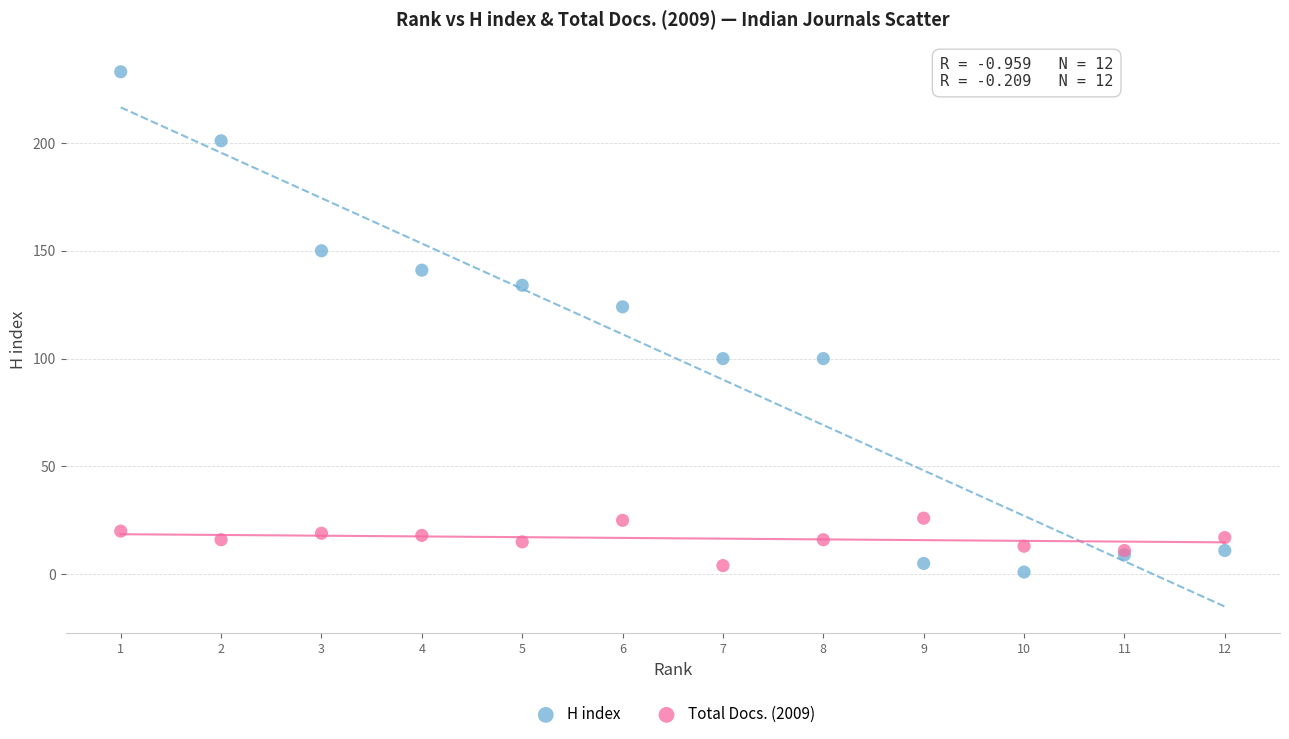

Across all series, what Y value is closest to 117?

124